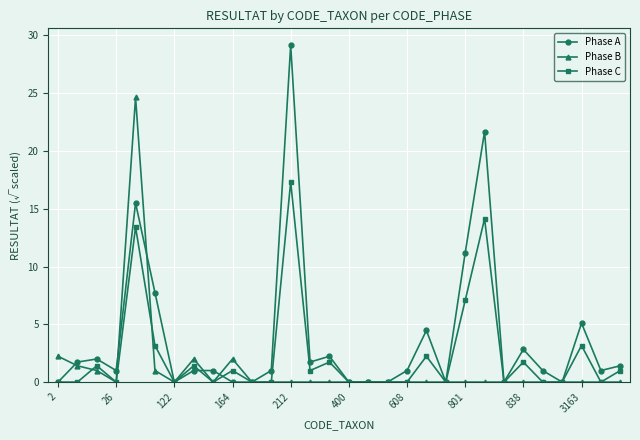

Rank the series by their average value, from lowest to highest.

Phase B, Phase C, Phase A